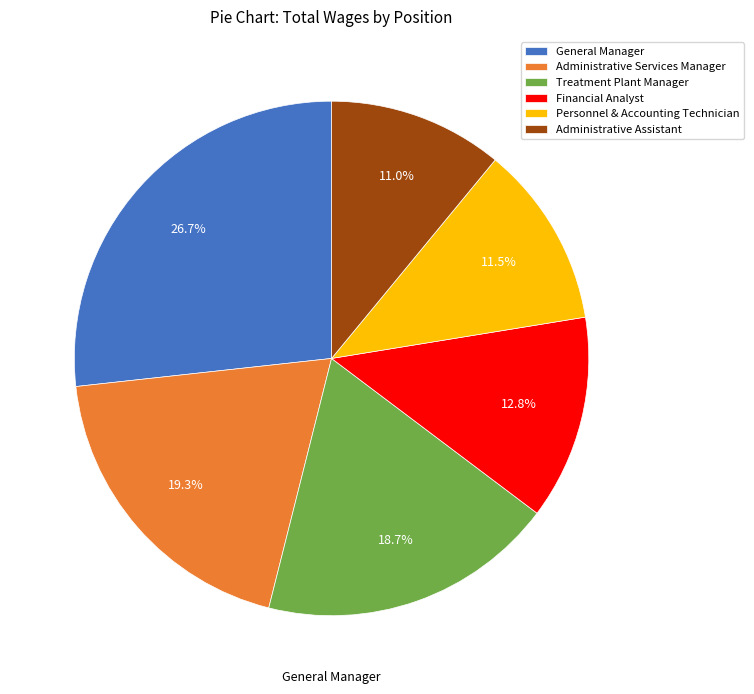

To the nearest percent, what portion does Treatment Plant Manager represent?

19%